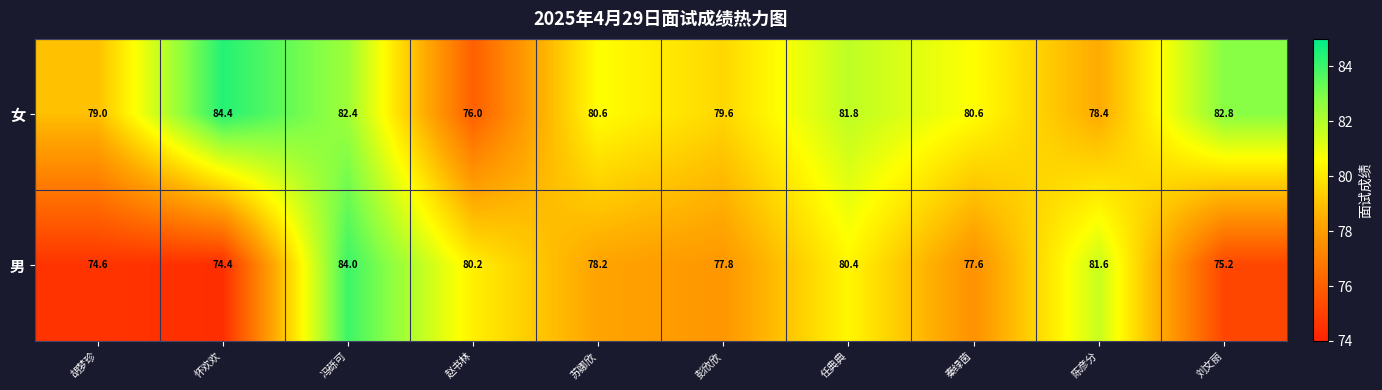

Reading left to right, what are all the values shown in this chart?

女: 胡梦珍=79.0	怀欢欢=84.4	冯砾可=82.4	赵书林=76.0	苏娜欣=80.6	彭欣欣=79.6	任典典=81.8	秦绿茵=80.6	陈彦分=78.4	刘文丽=82.8
男: 胡梦珍=74.6	怀欢欢=74.4	冯砾可=84.0	赵书林=80.2	苏娜欣=78.2	彭欣欣=77.8	任典典=80.4	秦绿茵=77.6	陈彦分=81.6	刘文丽=75.2